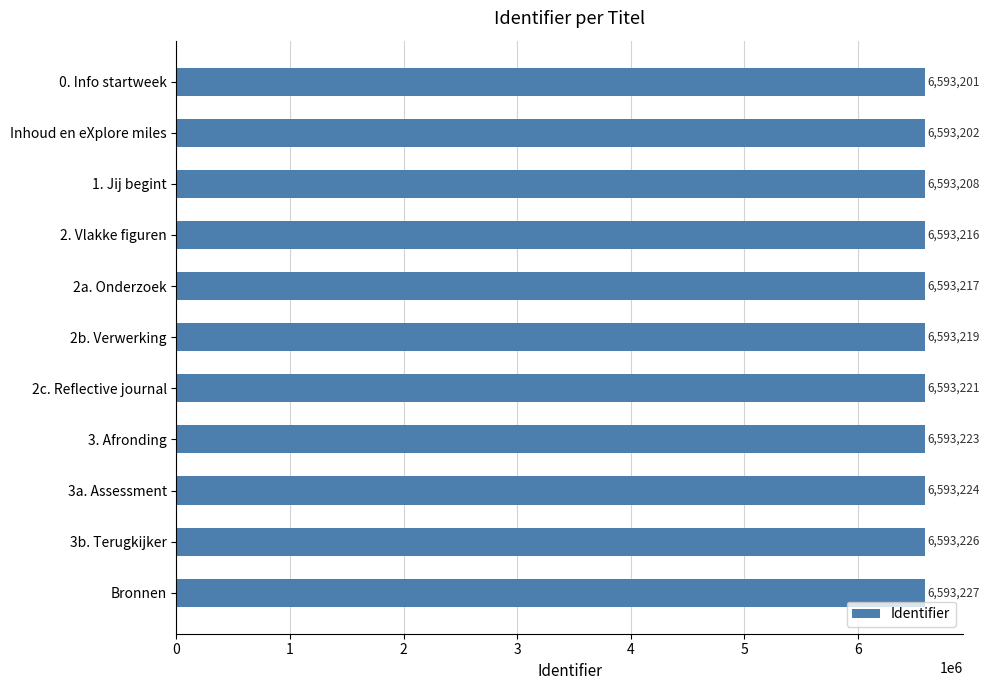

List the labels in order of value, largest first.

Bronnen, 3b. Terugkijker, 3a. Assessment, 3. Afronding, 2c. Reflective journal, 2b. Verwerking, 2a. Onderzoek, 2. Vlakke figuren, 1. Jij begint, Inhoud en eXplore miles, 0. Info startweek